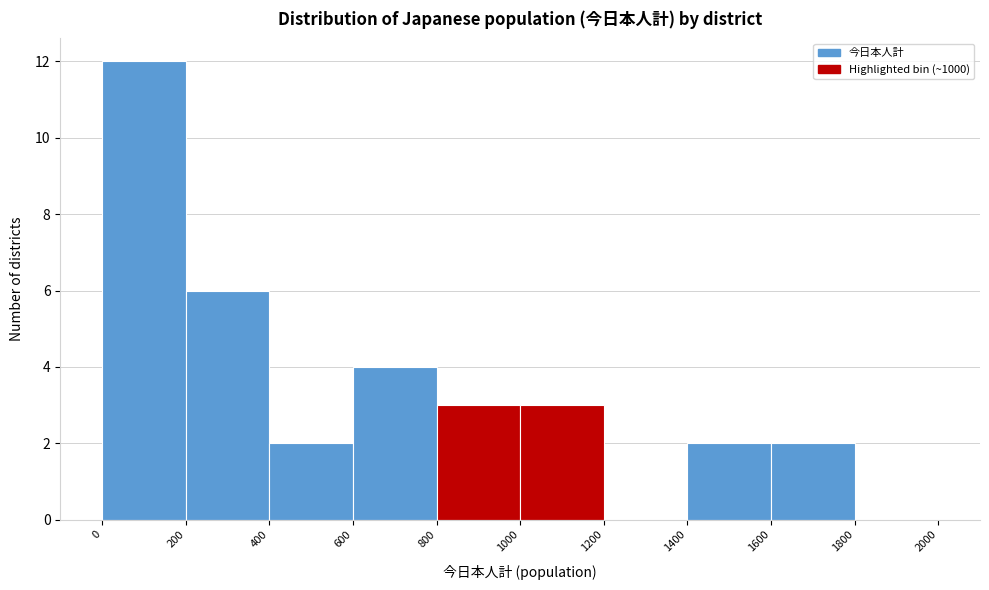

What is the height of the bar covering 1400 to 1600 on the x-axis? The values are not printed on the chart, so give them approximately, as read against the axis.

2